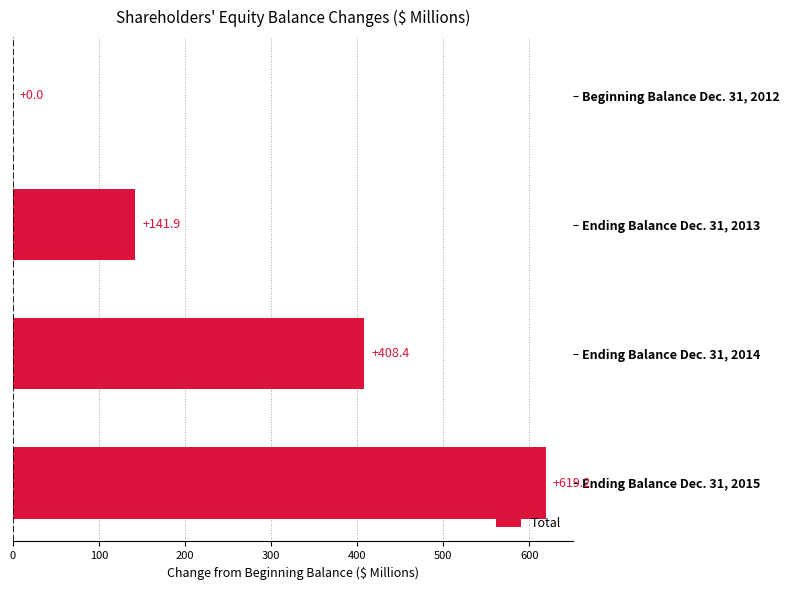

True or false: the data shows 619.2 at Ending Balance Dec. 31, 2015.

True